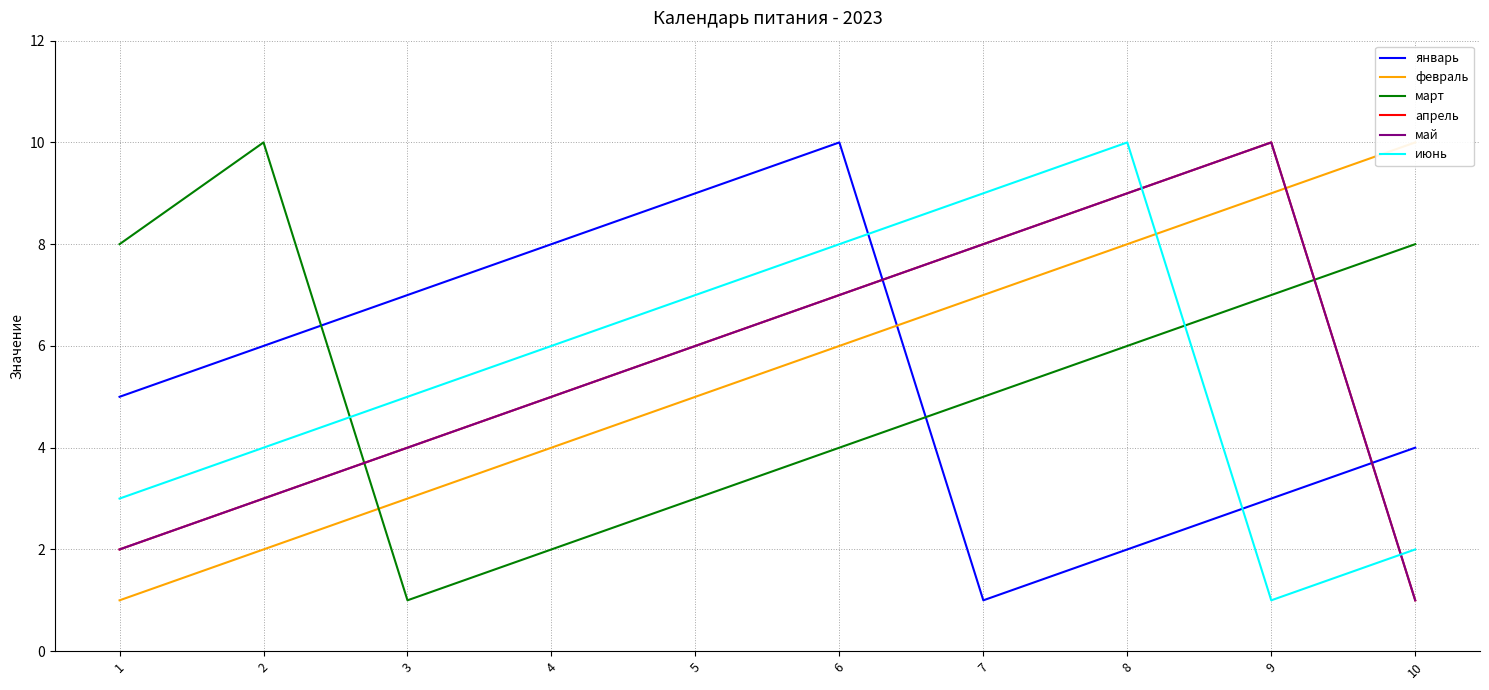

Is this an area chart (filled region under the line)?

No